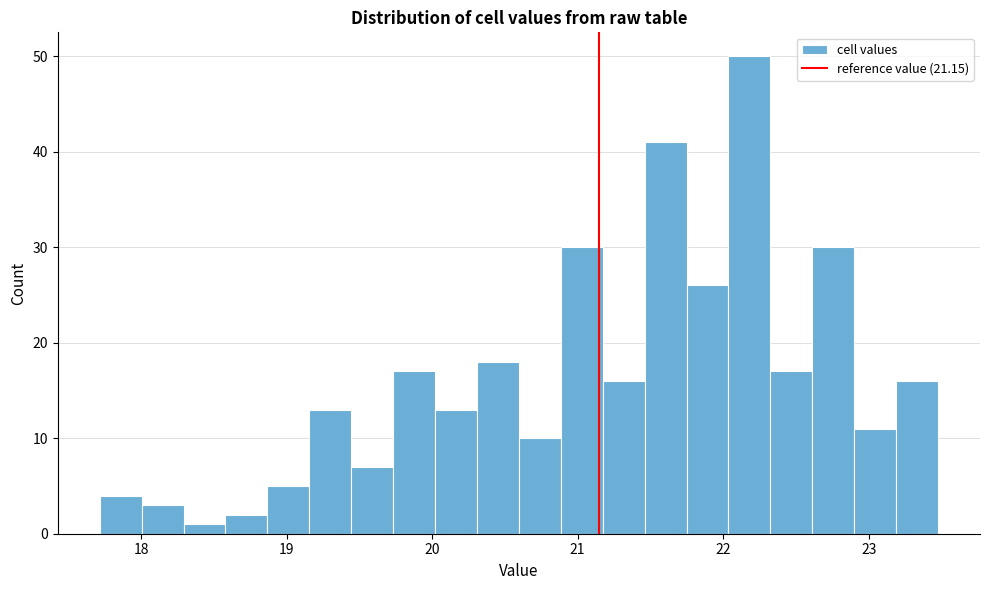

Read against the x-axis, roughly where is the centre of the tallest bar?

22.2